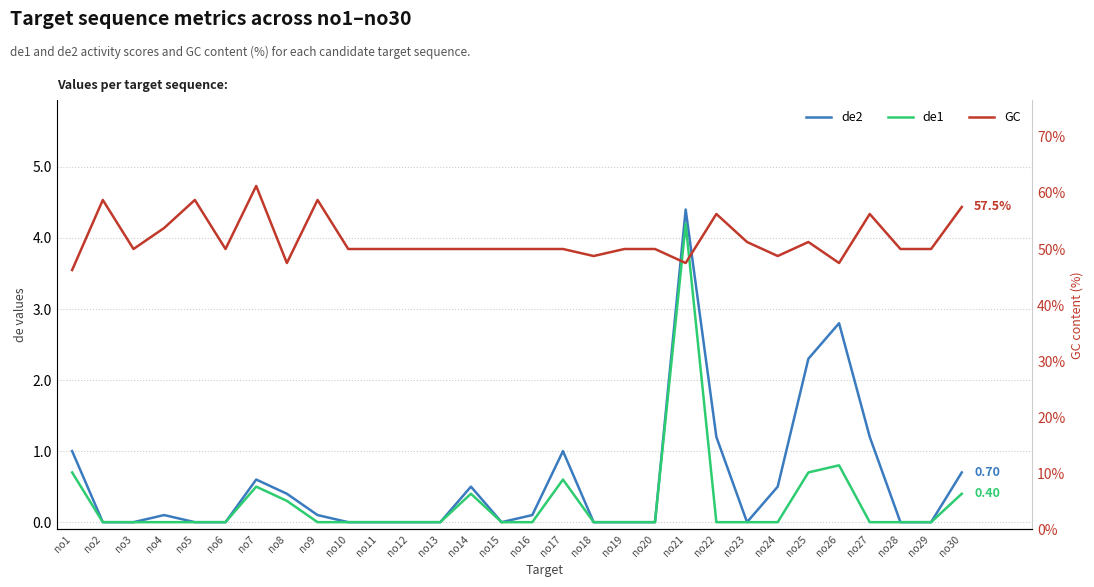

Which label corresponds to the largest value in the chart?

no7